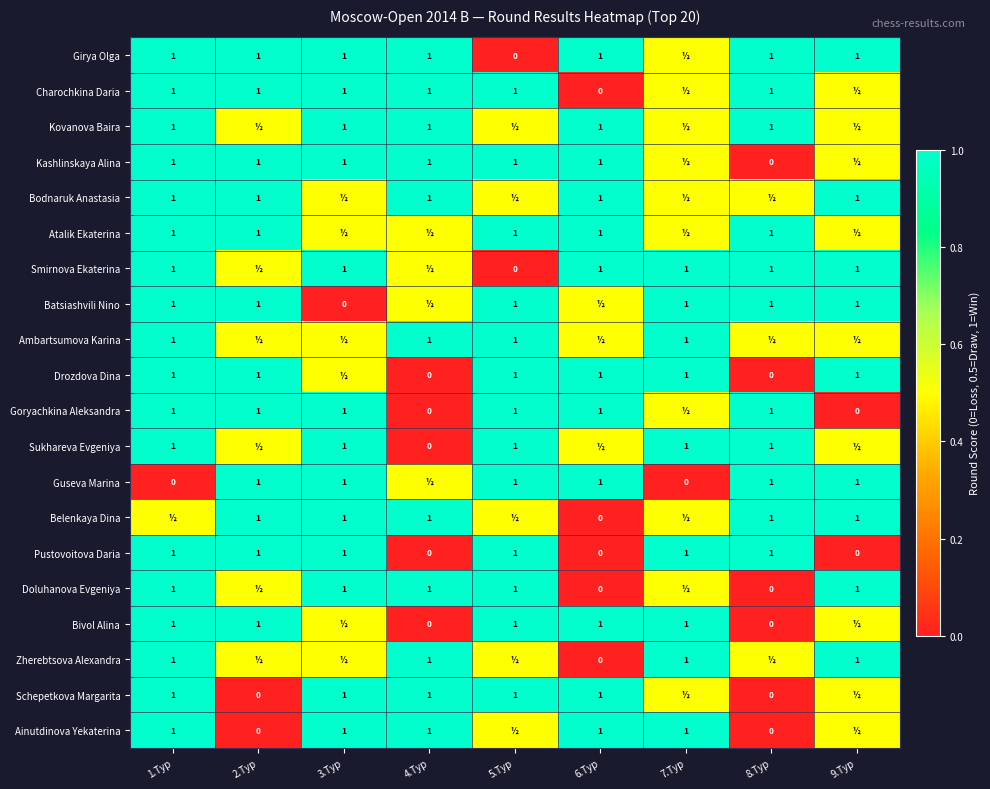

Rank the series by their maximum value, from highest to lowest.

Girya Olga, Charochkina Daria, Kovanova Baira, Kashlinskaya Alina, Bodnaruk Anastasia, Atalik Ekaterina, Smirnova Ekaterina, Batsiashvili Nino, Ambartsumova Karina, Drozdova Dina, Goryachkina Aleksandra, Sukhareva Evgeniya, Guseva Marina, Belenkaya Dina, Pustovoitova Daria, Doluhanova Evgeniya, Bivol Alina, Zherebtsova Alexandra, Schepetkova Margarita, Ainutdinova Yekaterina